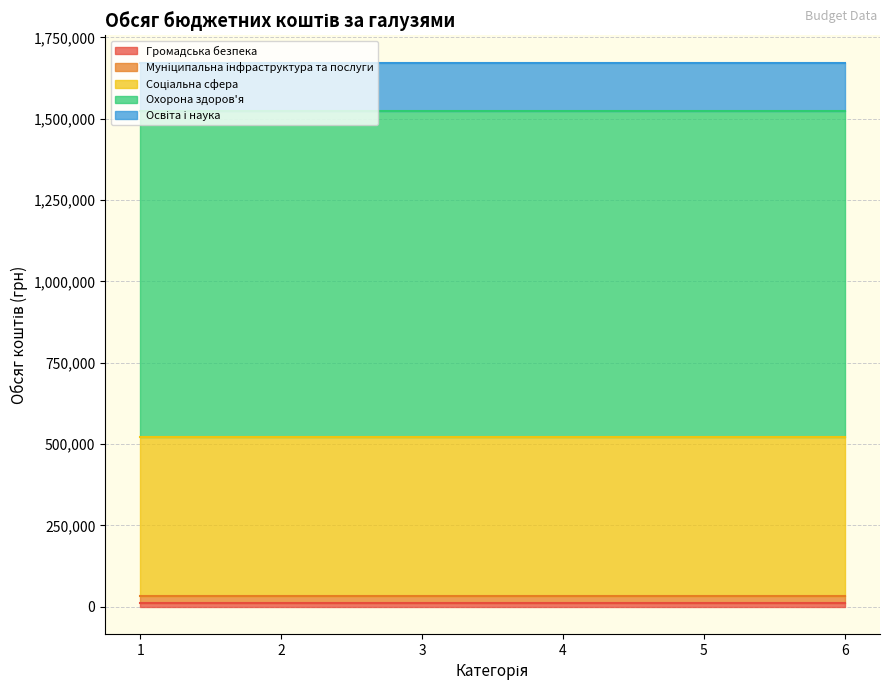

True or false: Муніципальна інфраструктура та послуги and Соціальна сфера intersect in this chart.

False